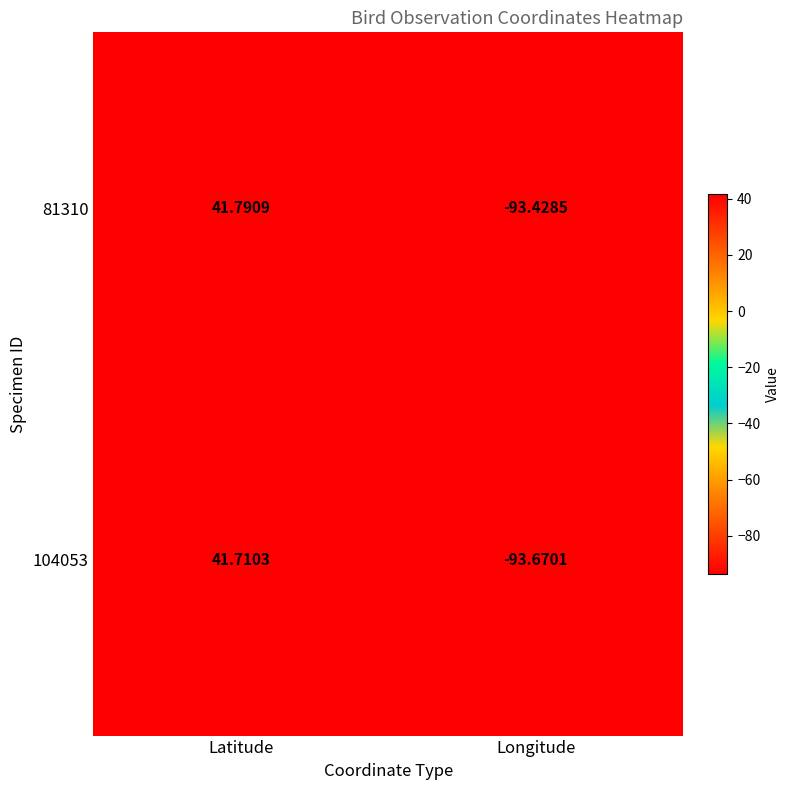

At which label does 104053 reach its peak?

Latitude